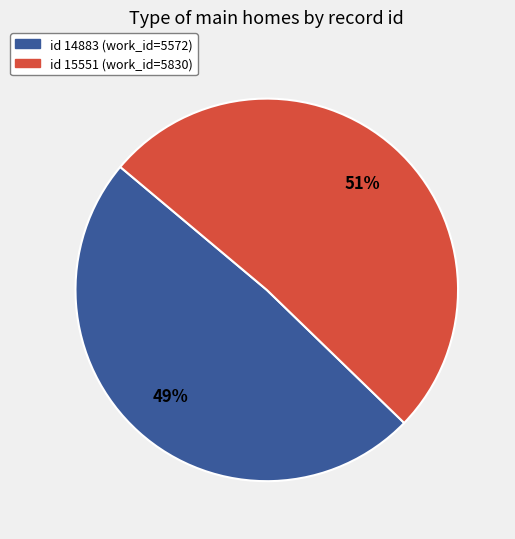

To the nearest percent, what is the difference between the largest and smallest slice percentages?

2%